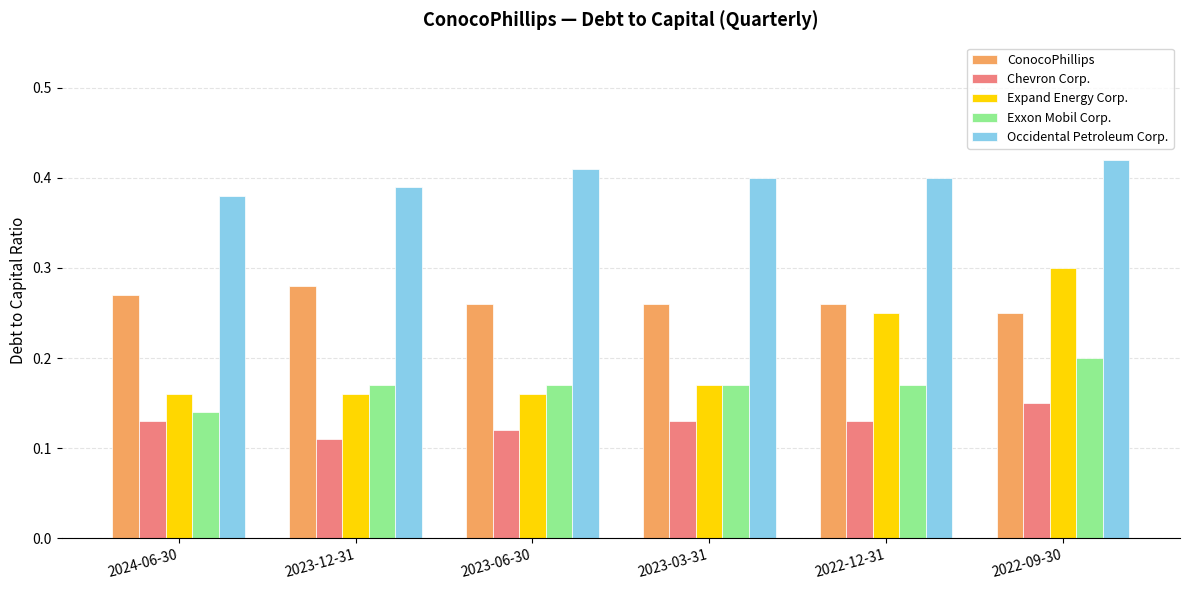

At how many categories does at least one series exceed 0?

6